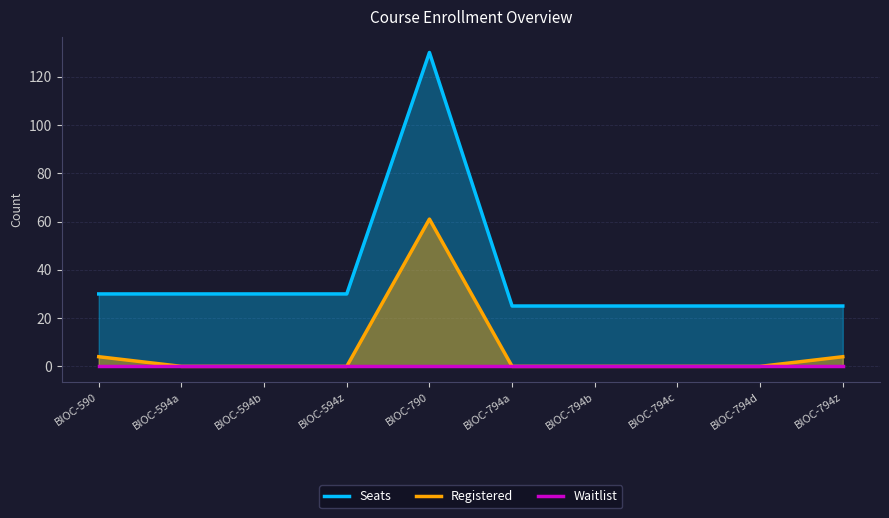

At how many categories does at least one series exceed 10?

10